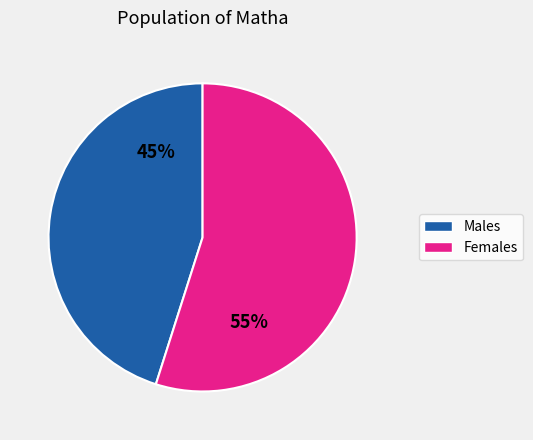

To the nearest percent, what is the average slice percentage?

50%